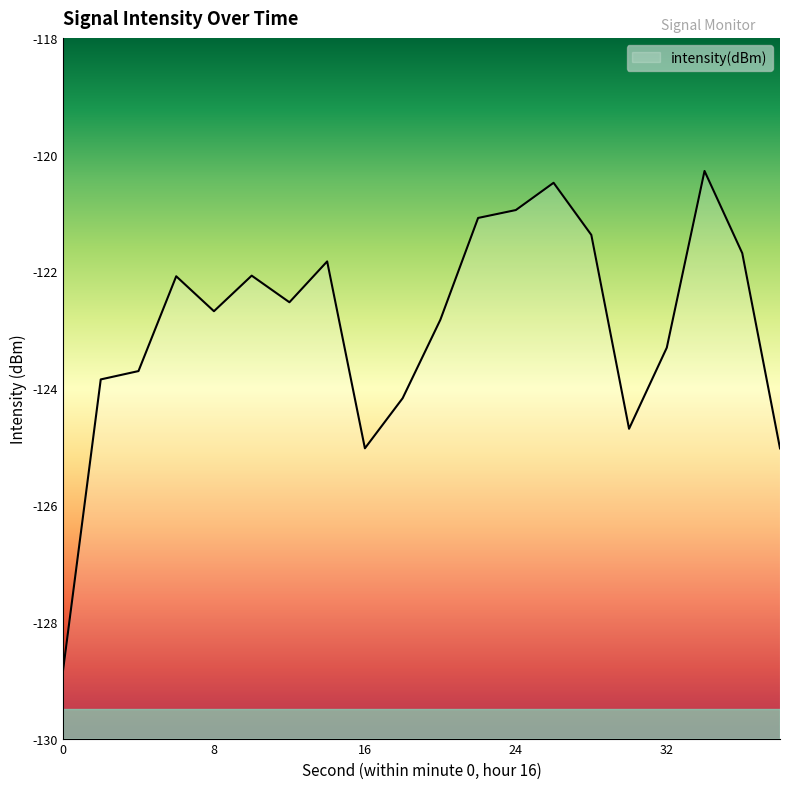

At which label is the value closest to -124?

2